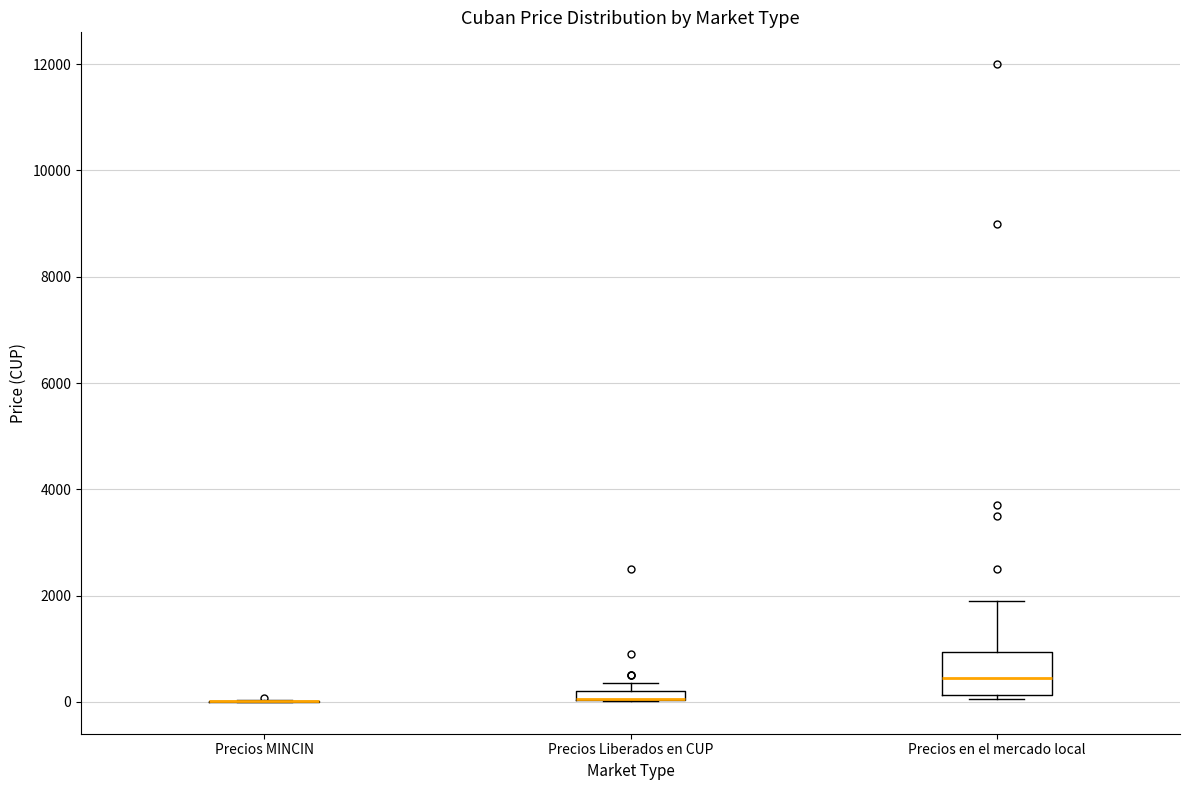

Comparing the boxes themselves (not the whiskers), which one is the tallest?

Precios en el mercado local